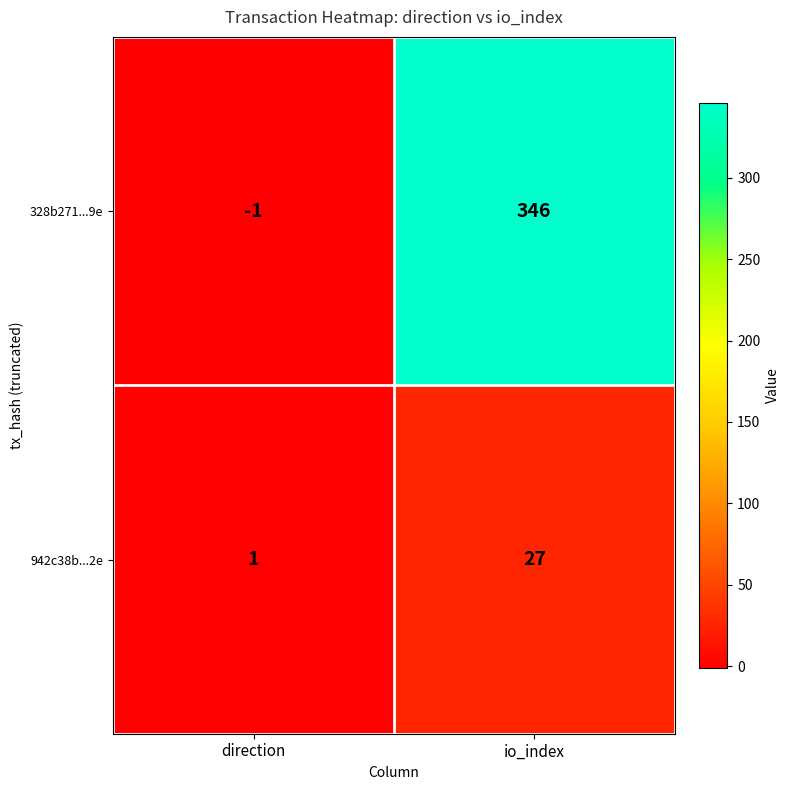

List the series in order of their overall mean, lowest first.

942c38b...2e, 328b271...9e